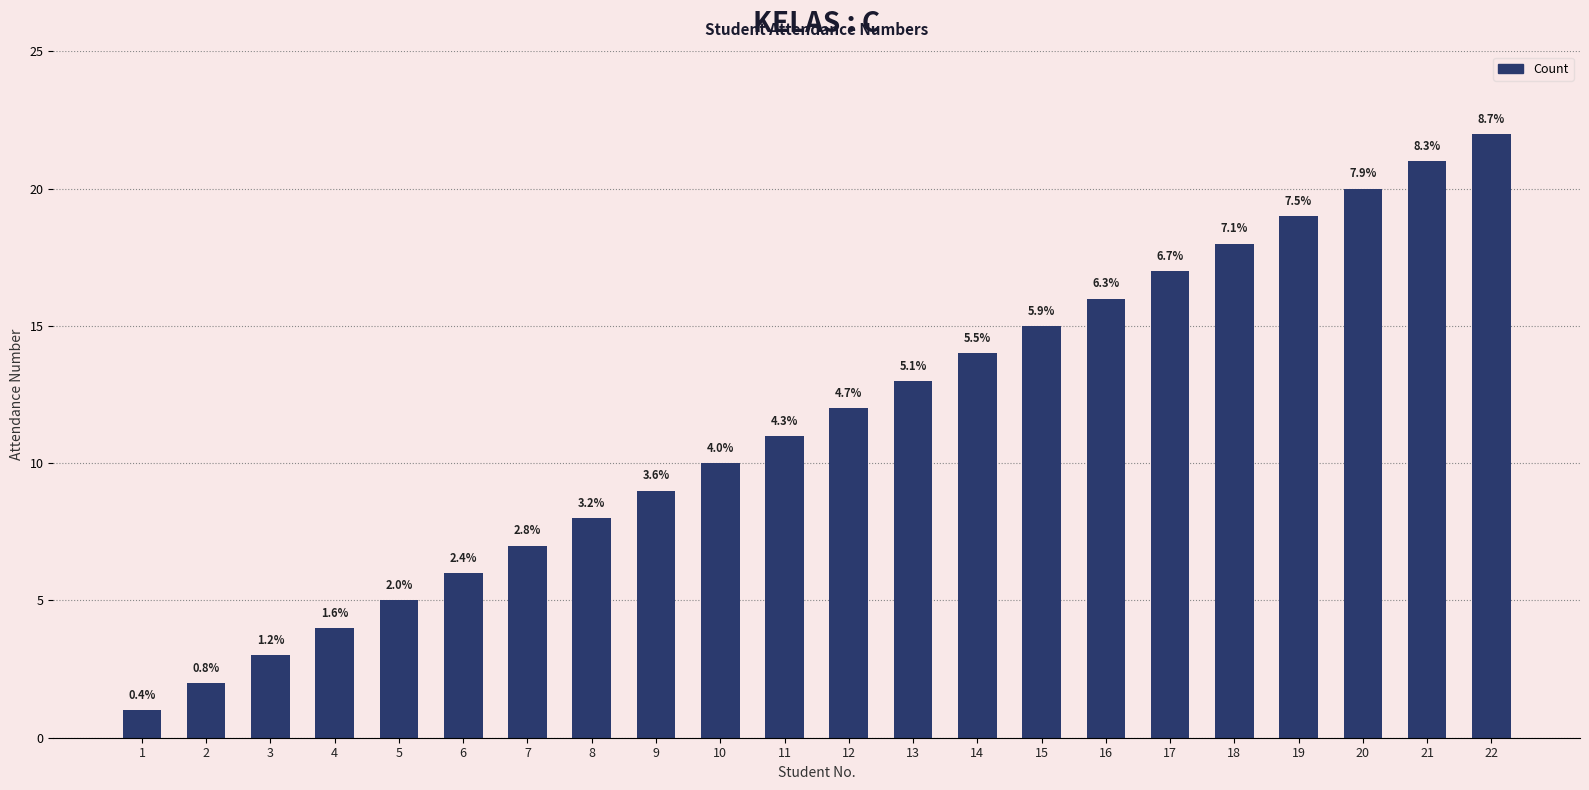

Does the chart contain any negative values?

No